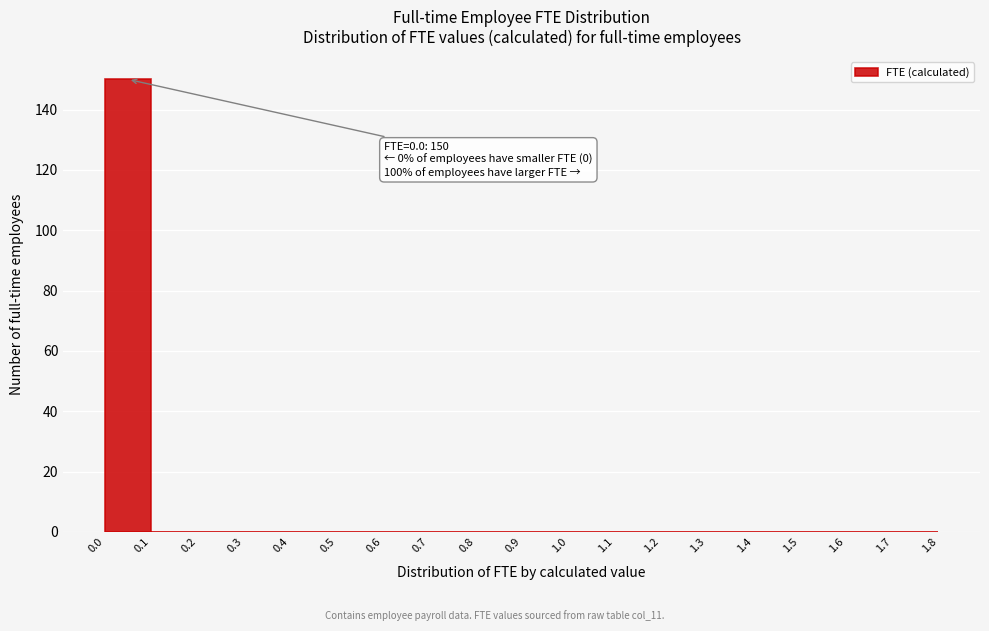

Which range on the x-axis has the tallest bar?

0.0 to 0.1